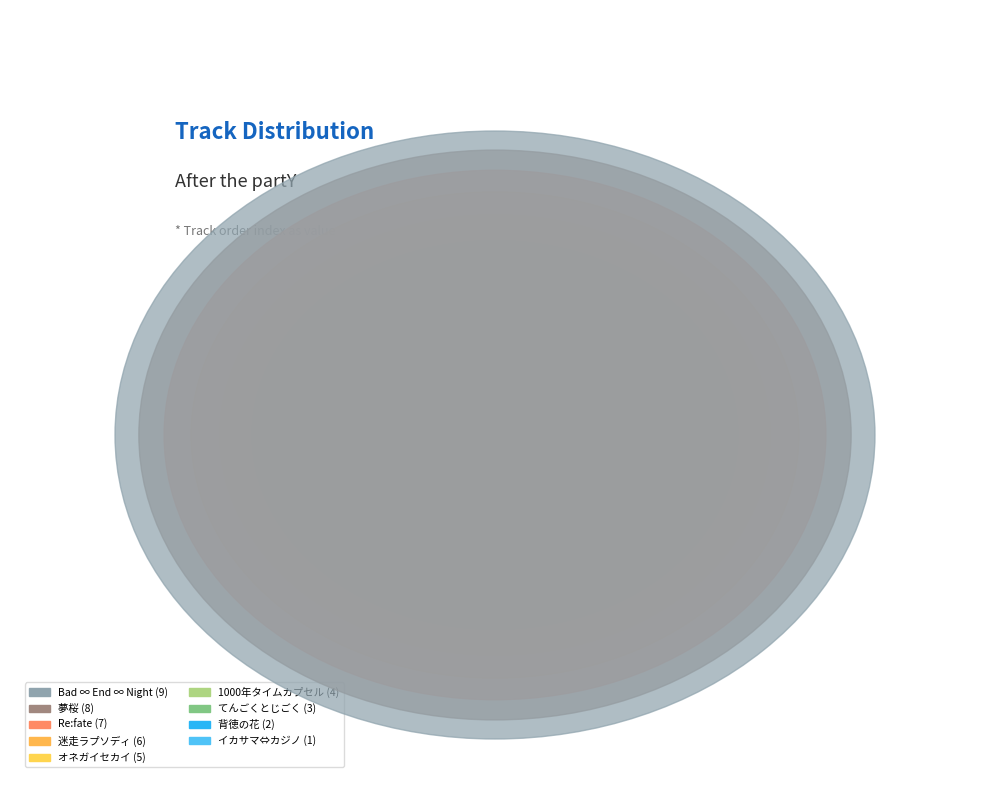

How many segments does this pie chart have?

9